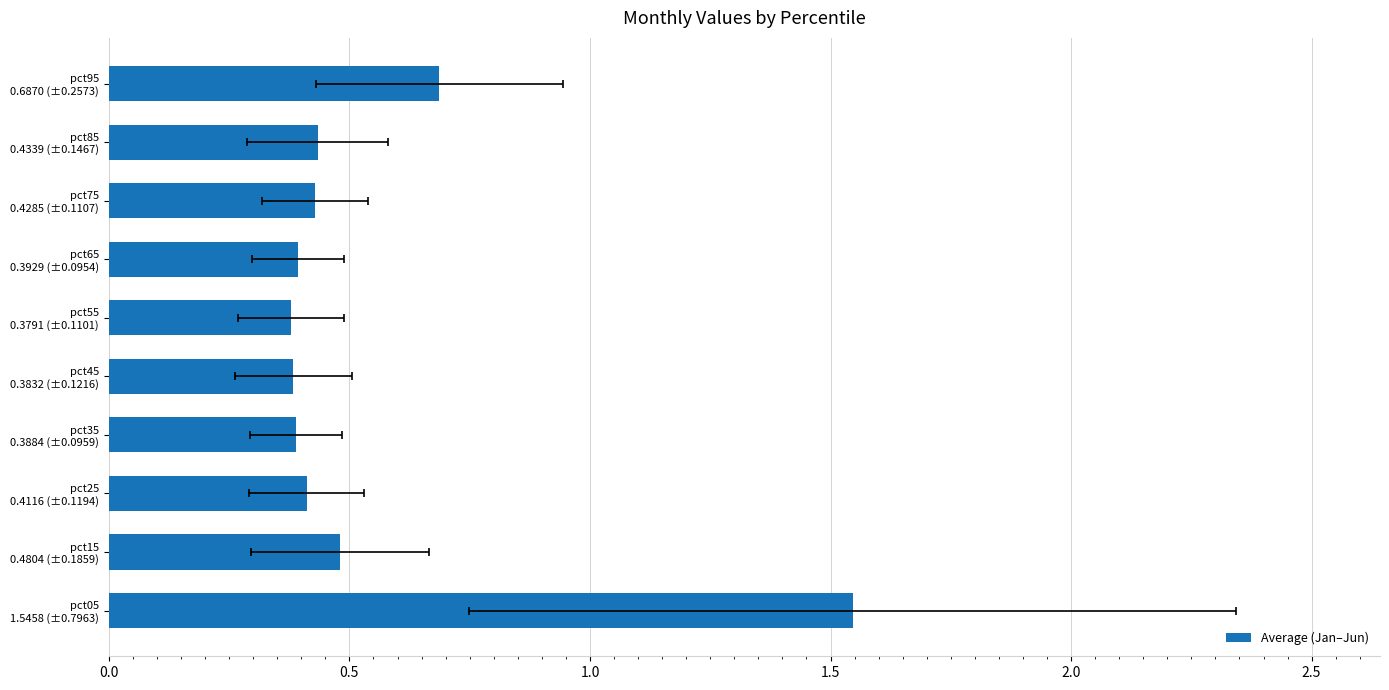

Read the value at pct35 0.3884 (±0.0959).

0.4